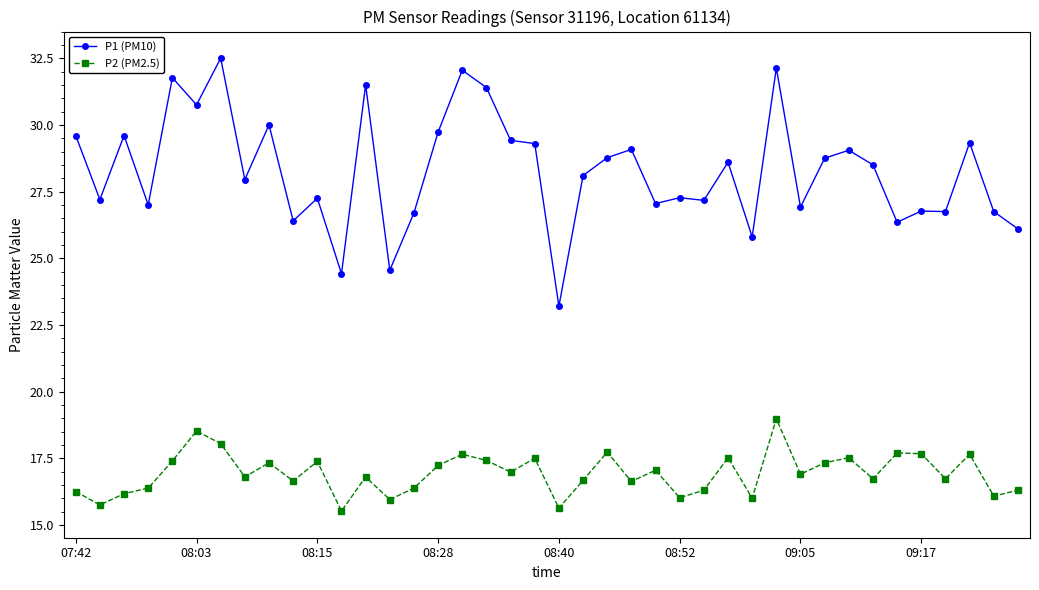

Rank the series by their maximum value, from lowest to highest.

P2 (PM2.5), P1 (PM10)